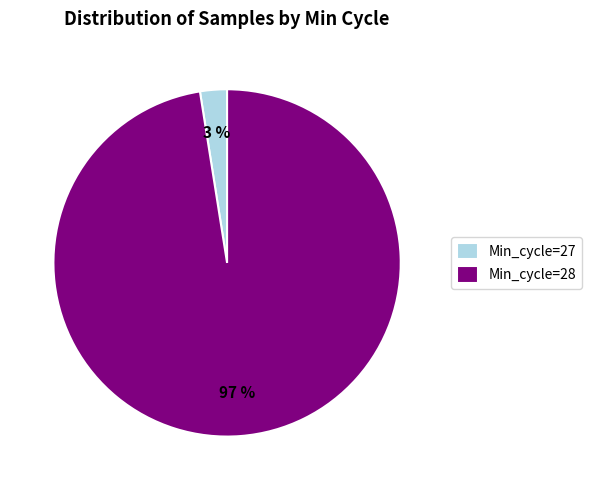

Which has a higher value, Min_cycle=28 or Min_cycle=27?

Min_cycle=28